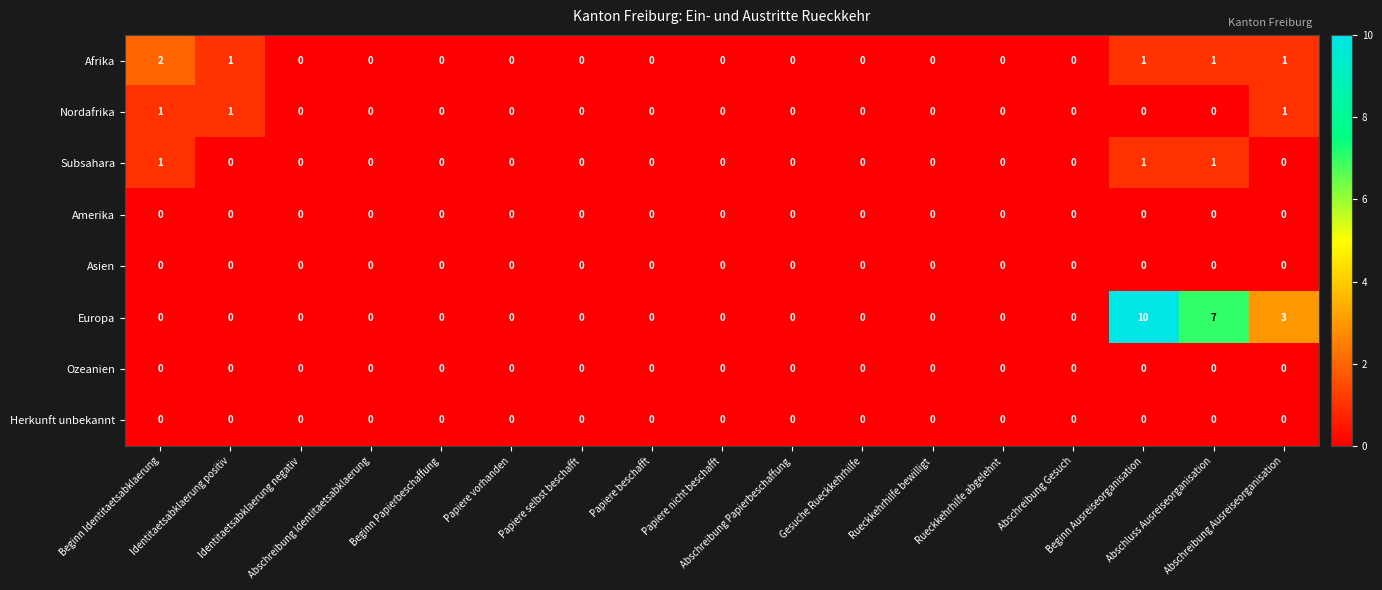

What is the maximum value shown in the chart?

10